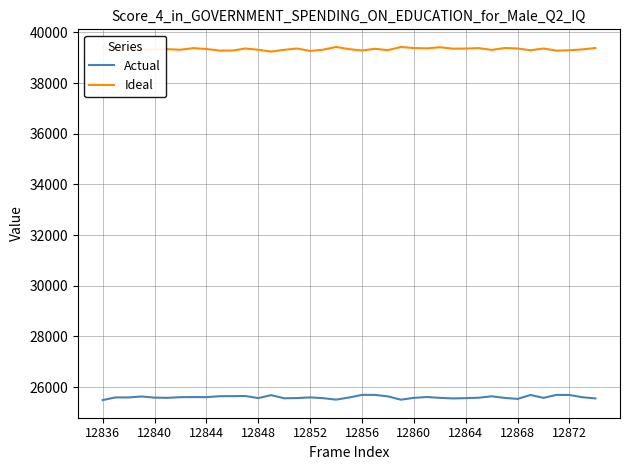

List the series in order of their overall mean, lowest first.

Actual, Ideal